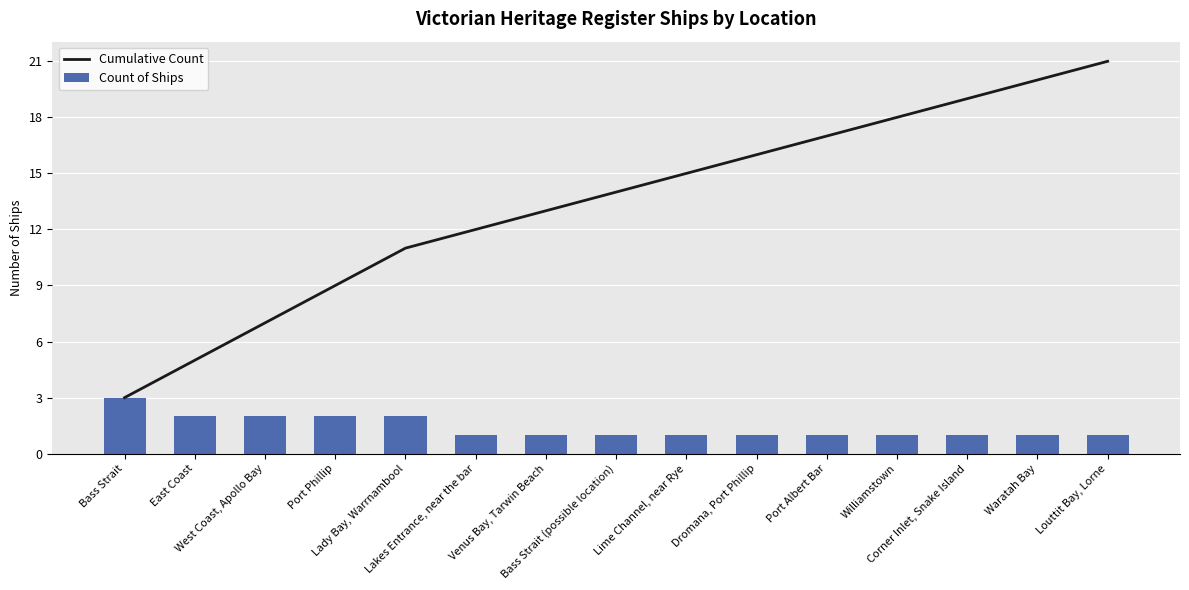

What is the sum of all Count of Ships values?

21